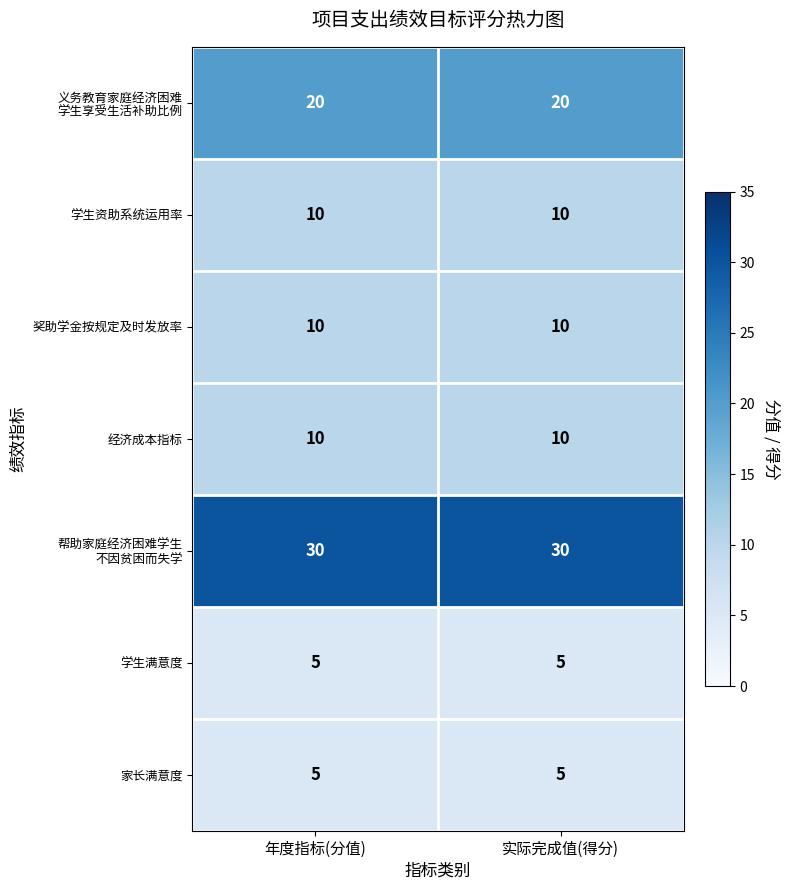

What is the sum of the 家长满意度 values at 实际完成值(得分) and 年度指标(分值)?

10